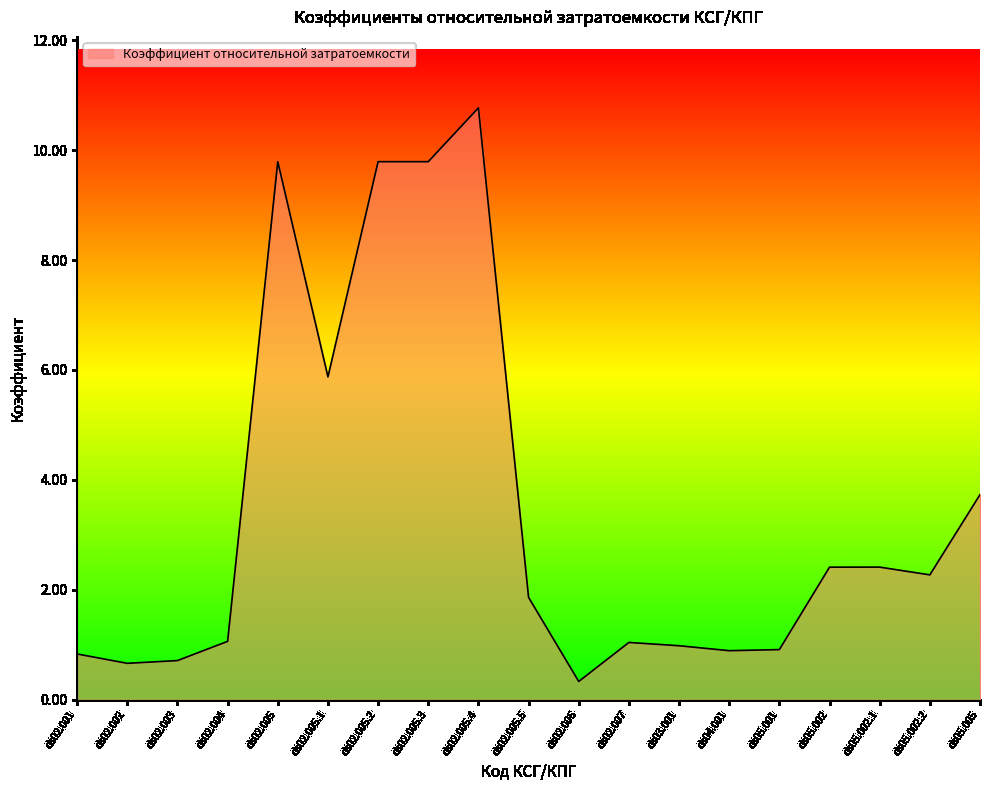

What is the difference between the second highest and minimum values?

9.5